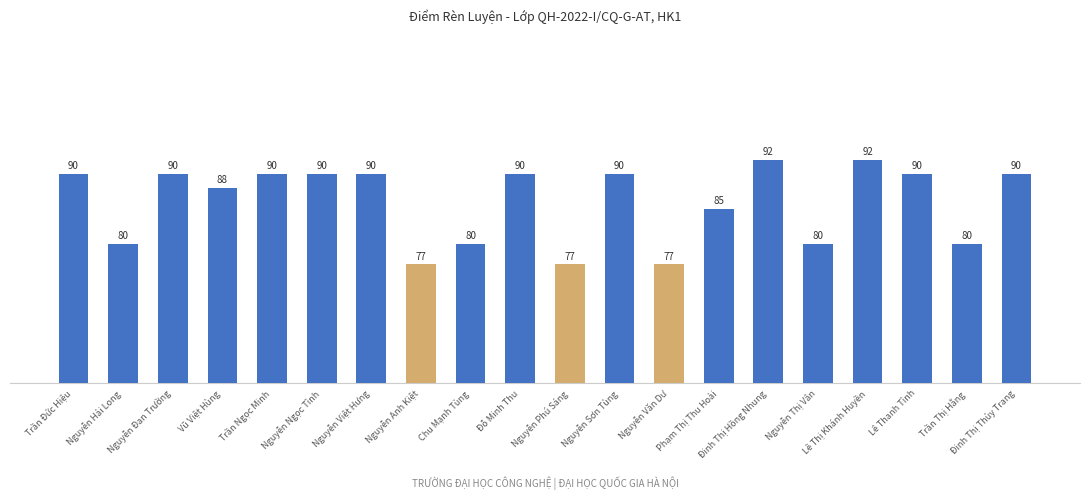

What is the greatest value displayed?

92